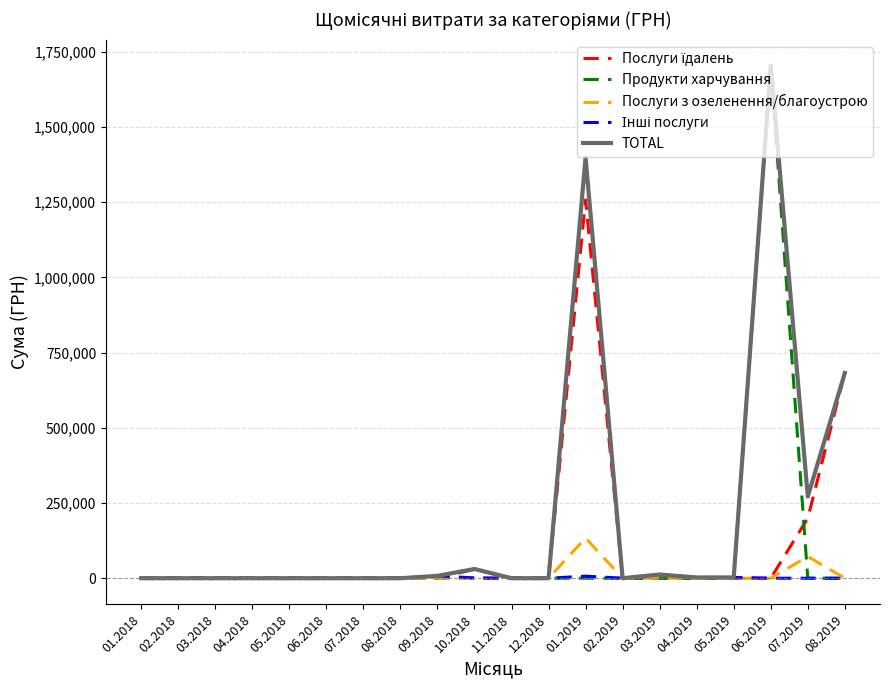

At which category is the sum across all series the highest?

06.2019